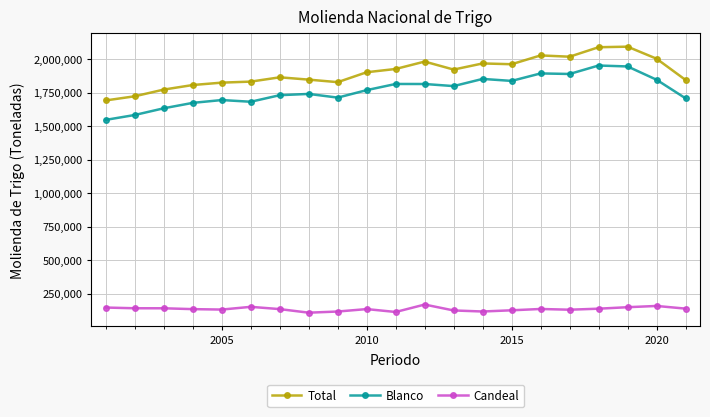

What is the lowest value of the Blanco series?

1546904